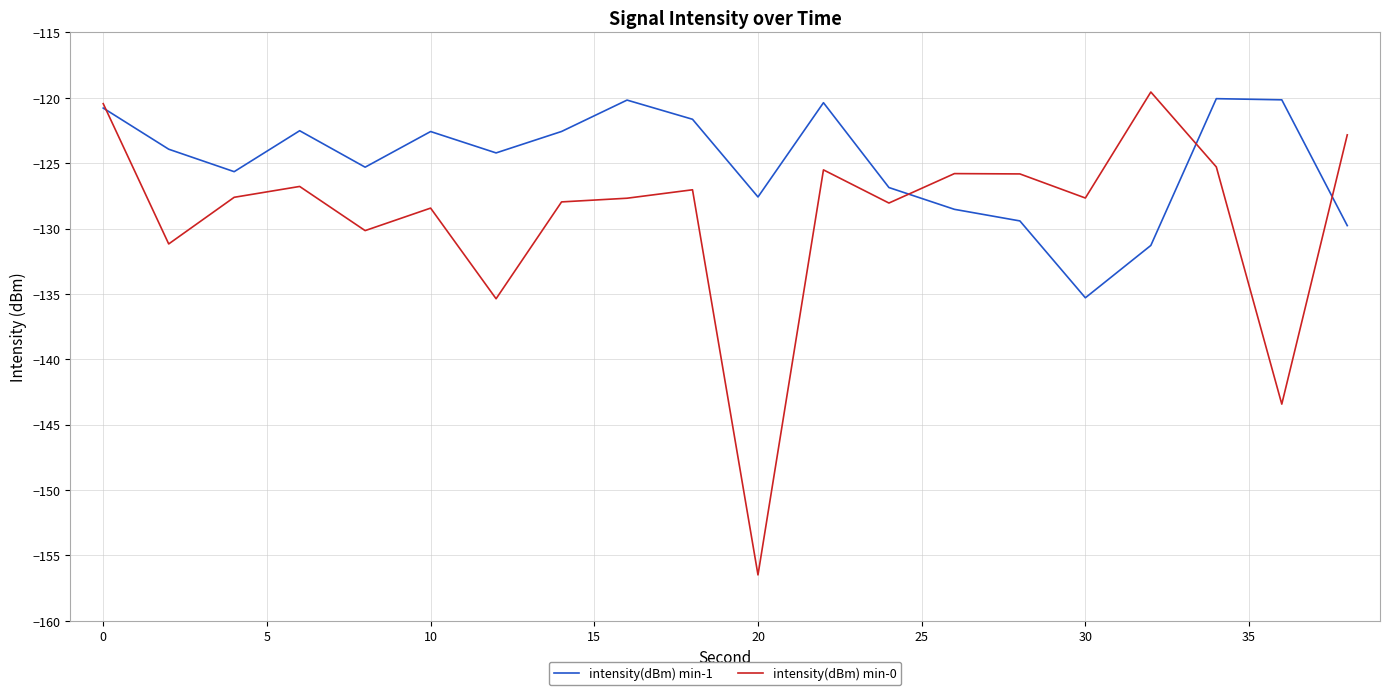

Which series has the widest spread of values?

intensity(dBm) min-0